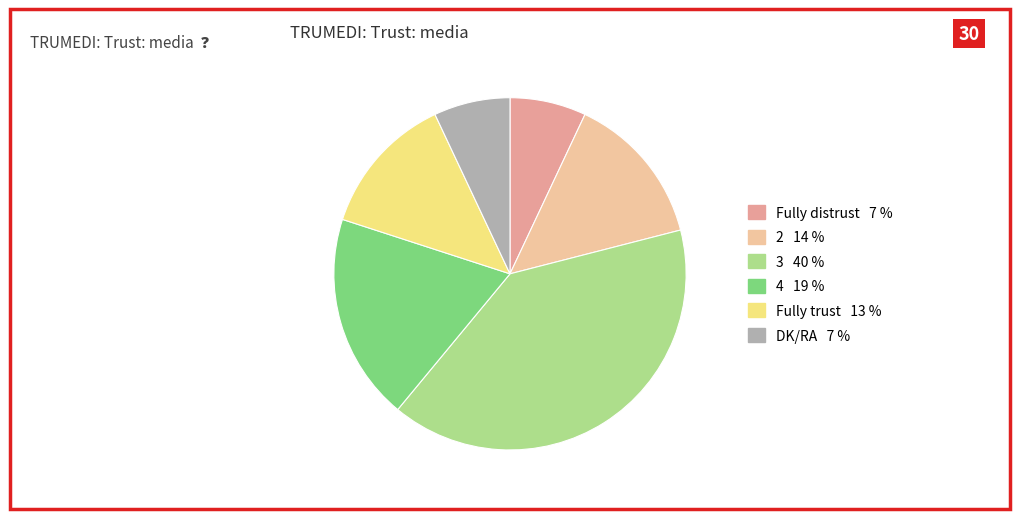

How many segments does this pie chart have?

6